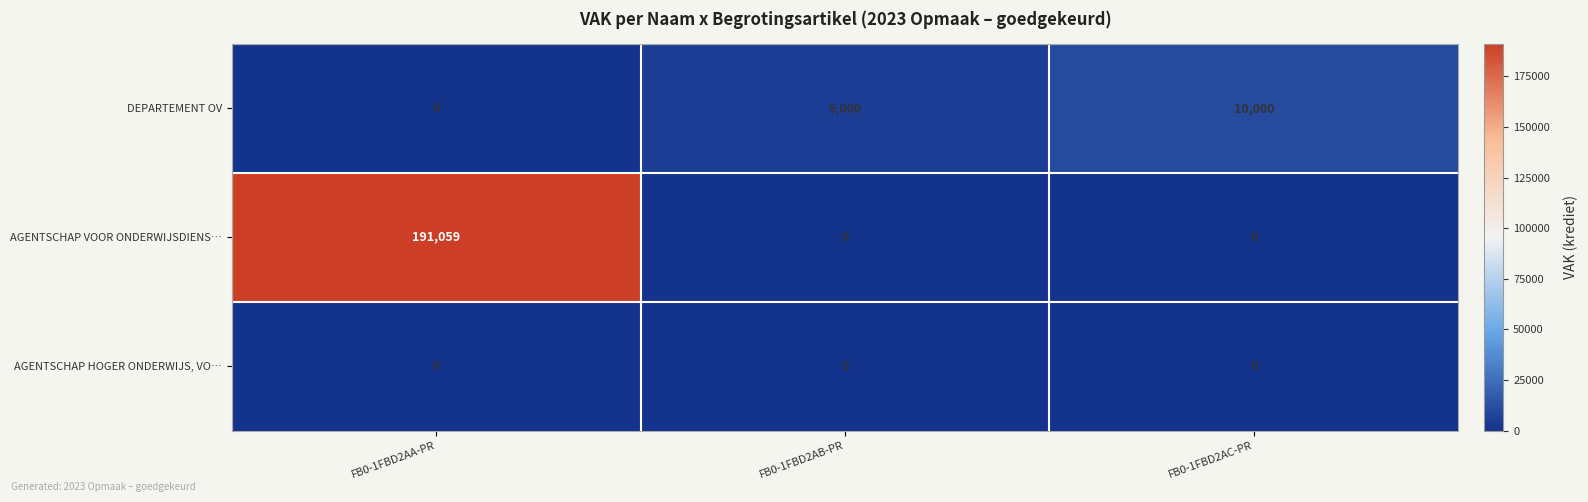

Reading left to right, list all the values displayed in this chart.

DEPARTEMENT OV: 0	5000	10000
AGENTSCHAP VOOR ONDERWIJSDIENS…: 191059	0	0
AGENTSCHAP HOGER ONDERWIJS, VO…: 0	0	0